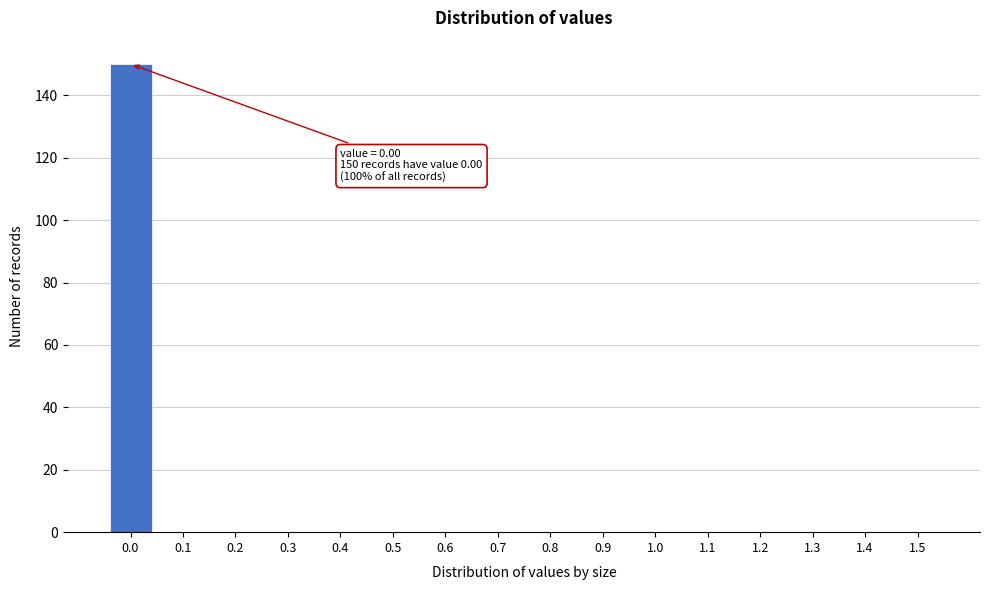

Reading left to right, transcribe all the data shown in this chart.

0.0=150	0.1=0	0.2=0	0.3=0	0.4=0	0.5=0	0.6=0	0.7=0	0.8=0	0.9=0	1.0=0	1.1=0	1.2=0	1.3=0	1.4=0	1.5=0